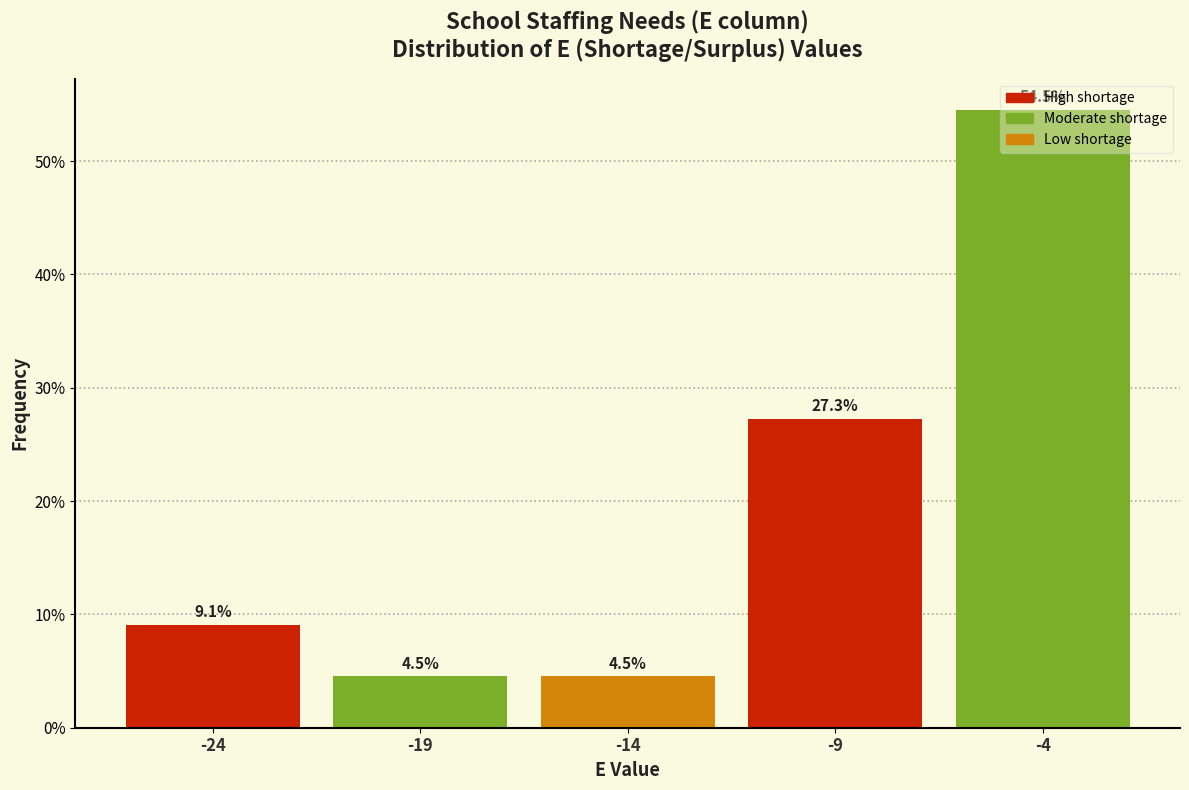

Reading left to right, list every bar in this chart as the range it spans on the x-axis followed by its height.

-26.5 to -21.5: 9.1
-21.5 to -16.5: 4.5
-16.5 to -11.5: 4.5
-11.5 to -6.5: 27.3
-6.5 to -1.5: 54.5